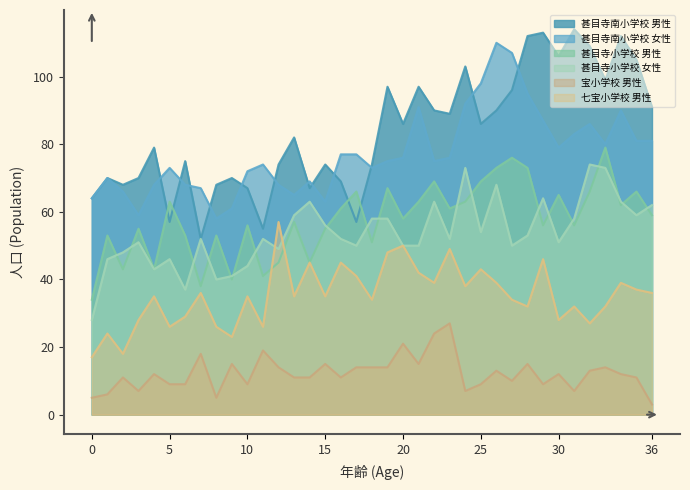

The 甚目寺小学校 男性 series shows 69 at 1. True or false?

False